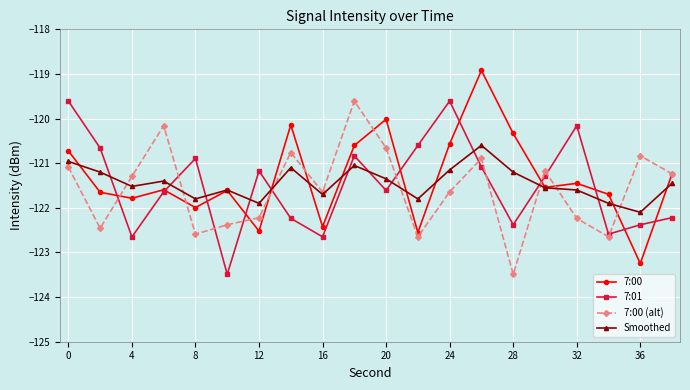

How many values in the 7:00 series exceed -121?

7